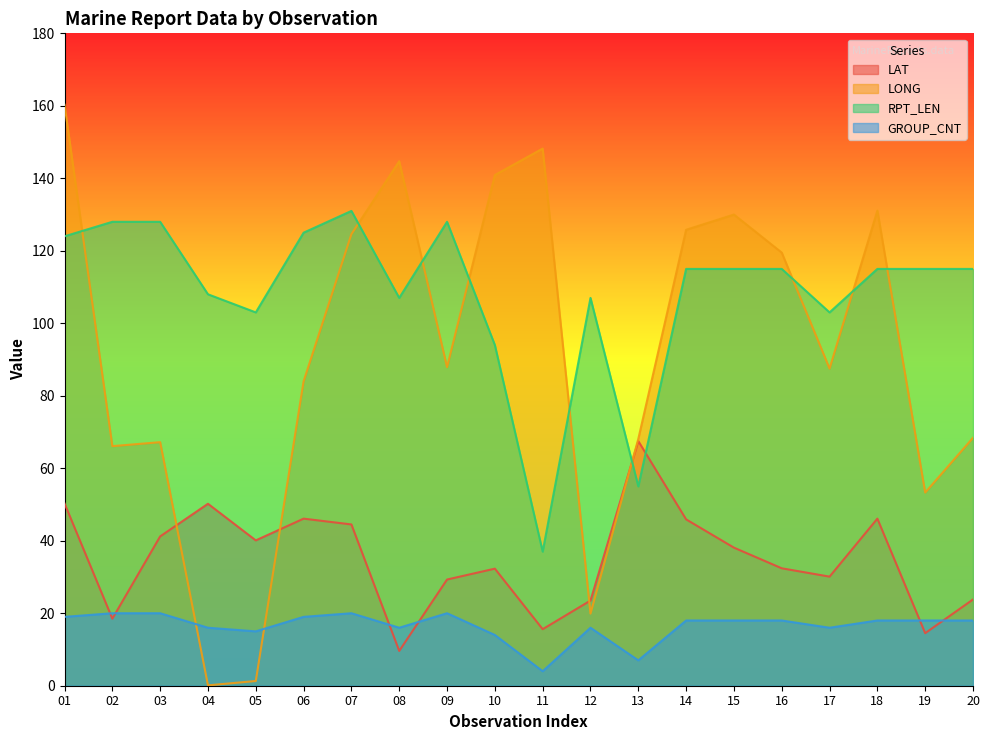

At how many categories does at least one series exceed 5?

20